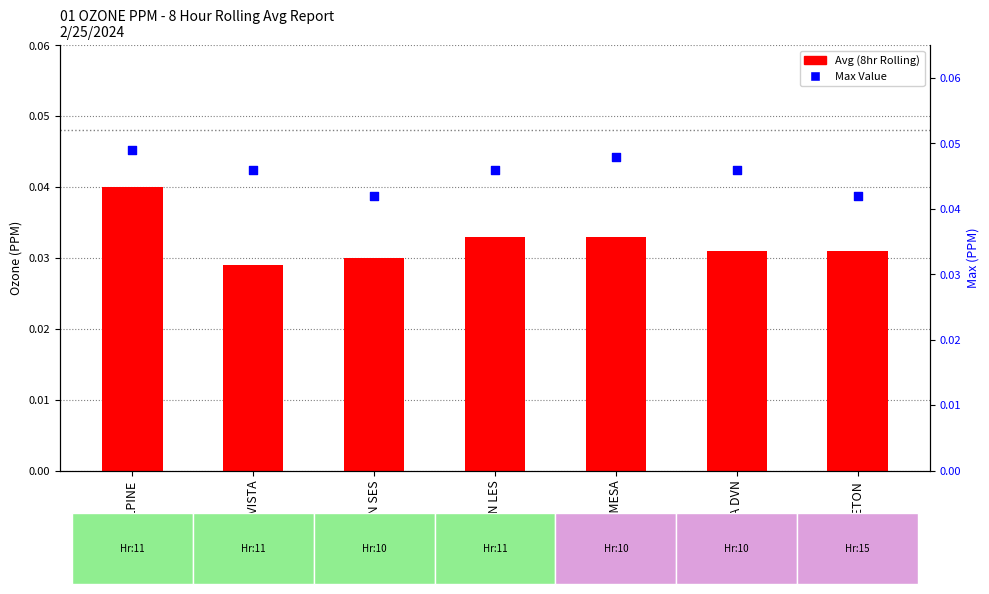

Which series has the largest Y range (max minus min)?

Avg (8hr Rolling)